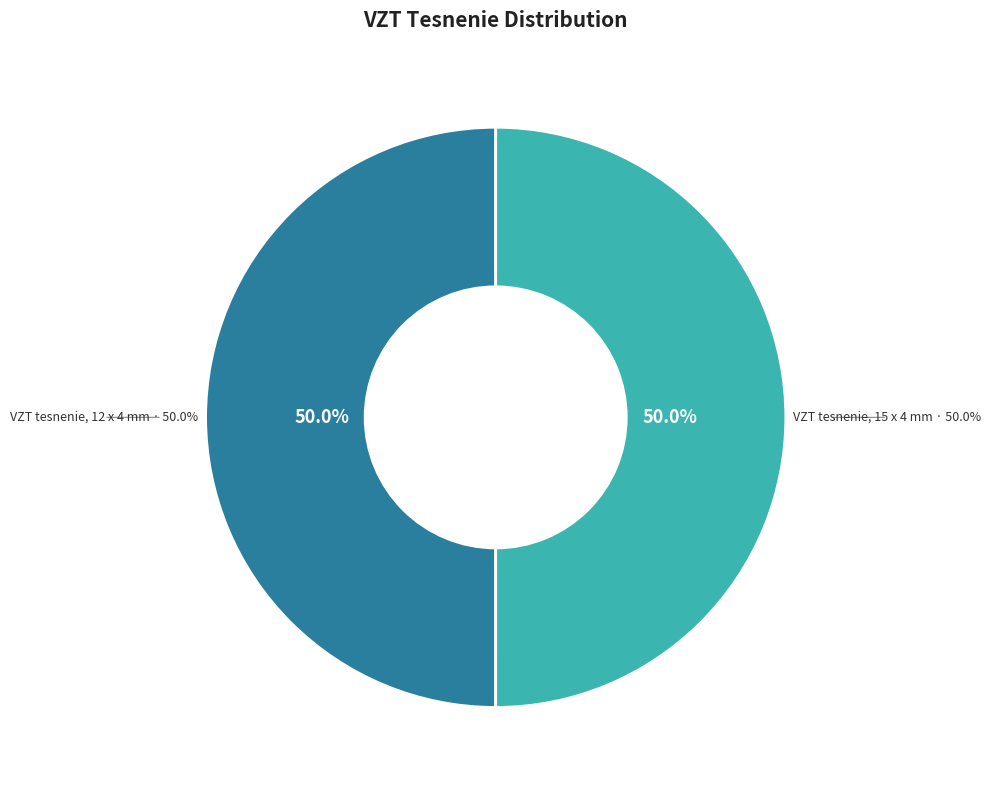

Rank the categories by value from highest to lowest.

VZT tesnenie, 15 x 4 mm, VZT tesnenie, 12 x 4 mm